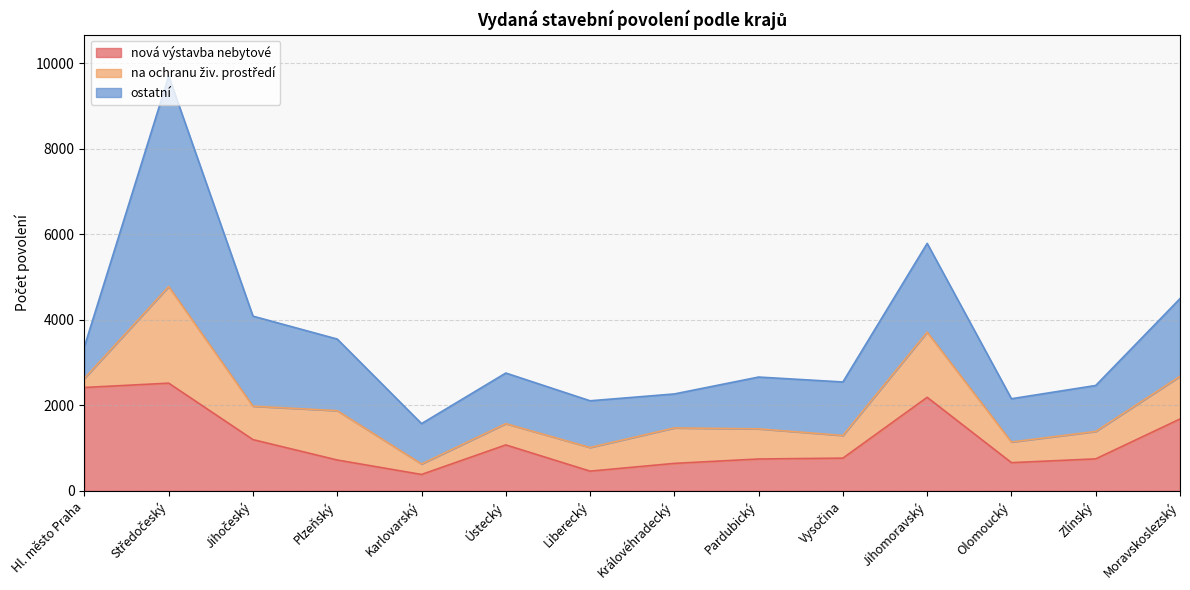

The value of na ochranu živ. prostředí at Ústecký is 497. True or false?

True